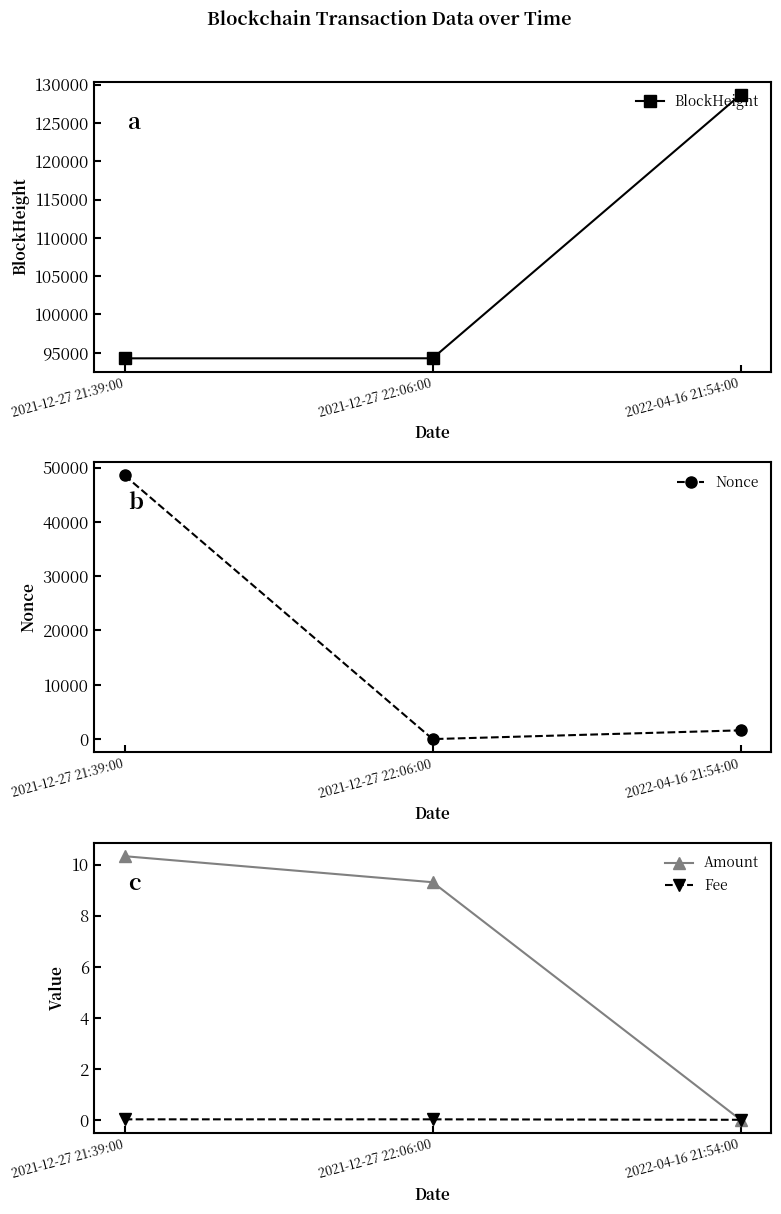

Reading right to left, transcribe all the data shown in this chart.

BlockHeight: 128696.0	94271.0	94265.0
Nonce: 1610.0	0.0	48551.0
Amount: 0.0	9.3	10.3
Fee: 0.0	0.0	0.0